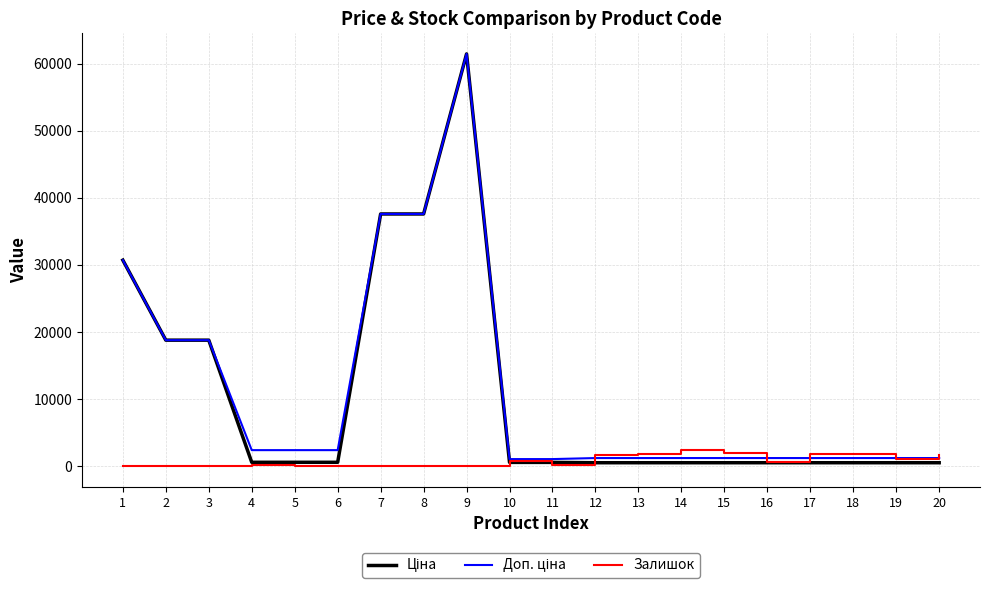

The Залишок series shows 0.0 at 3. True or false?

True